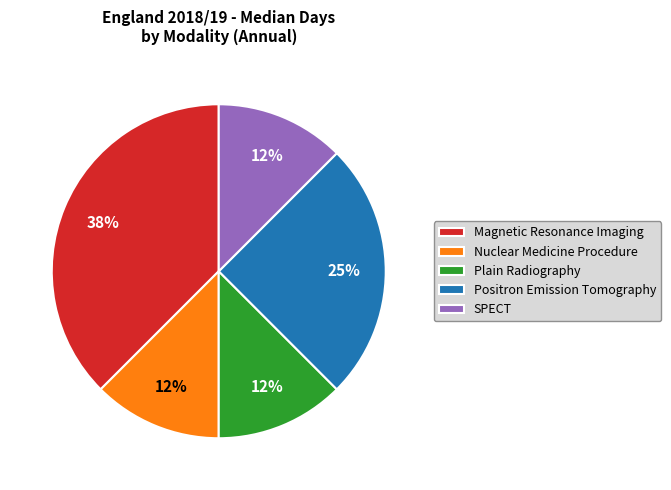

Between Plain Radiography and Magnetic Resonance Imaging, which is larger?

Magnetic Resonance Imaging